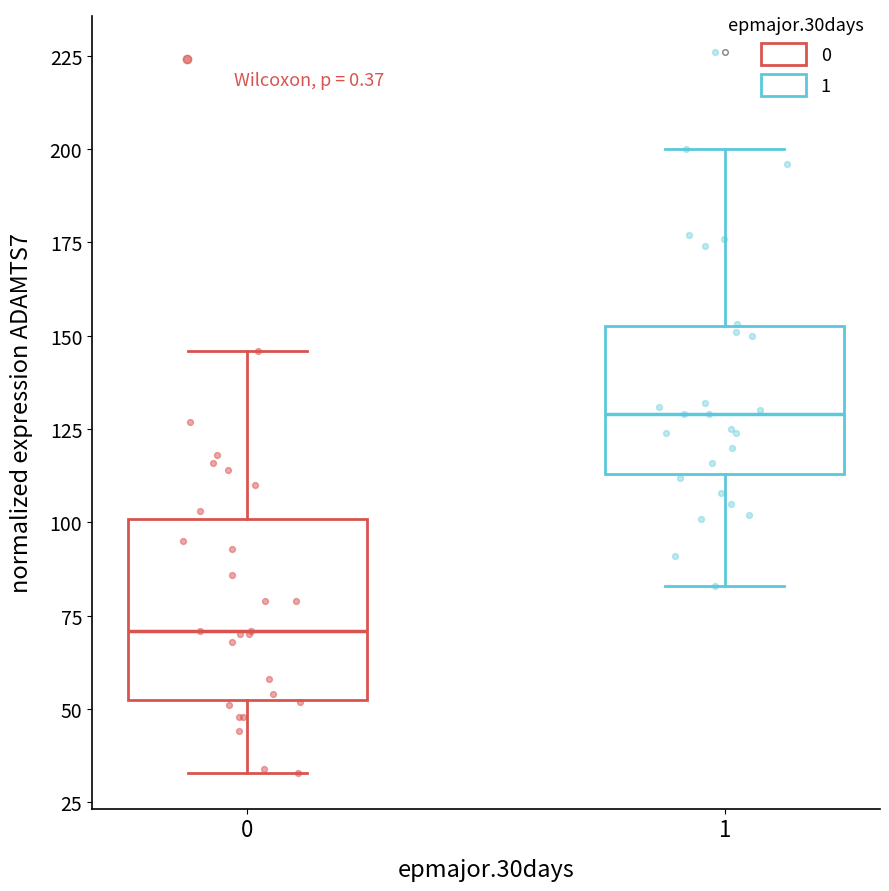

Where is the upper edge of the box at x = 1 on the y-axis? The values are not printed on the chart, so give them approximately, as read against the axis.

155